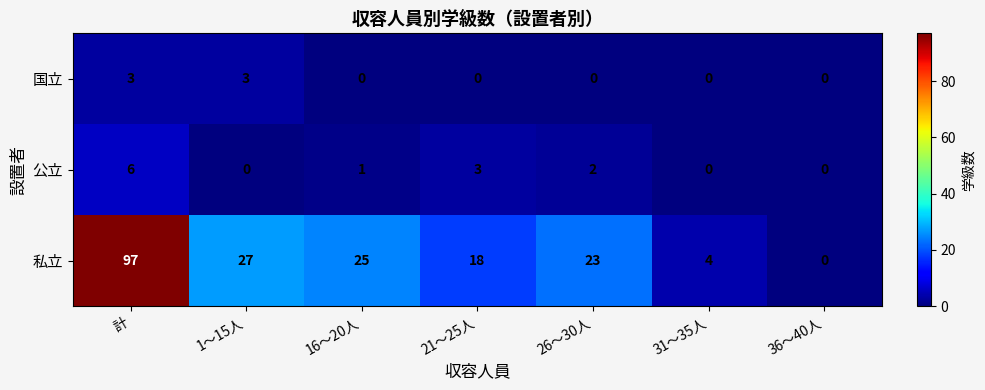

At how many categories does at least one series exceed 89?

1